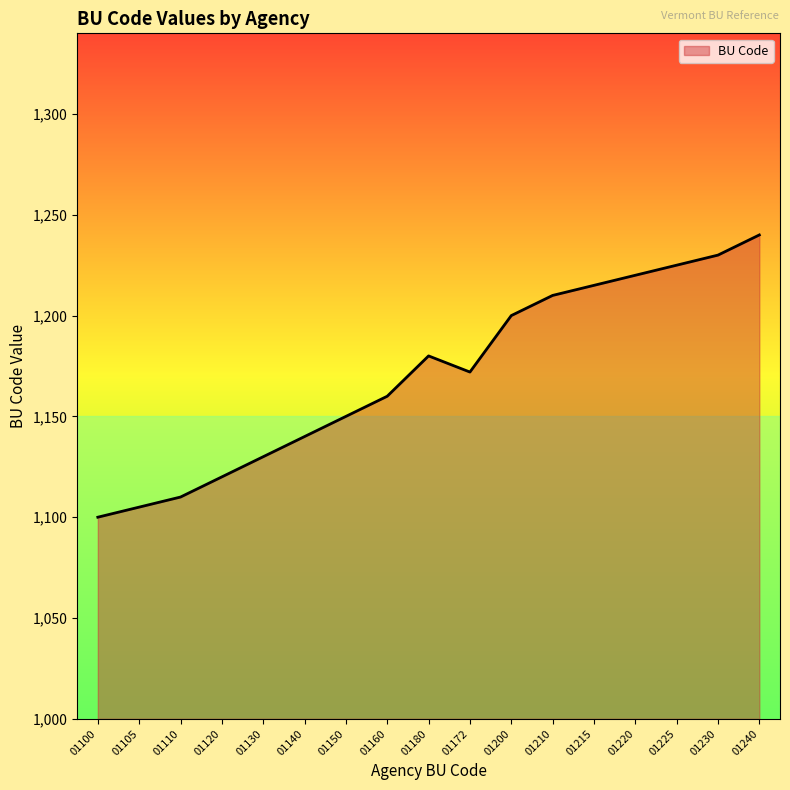

What is the maximum value shown in the chart?

1240